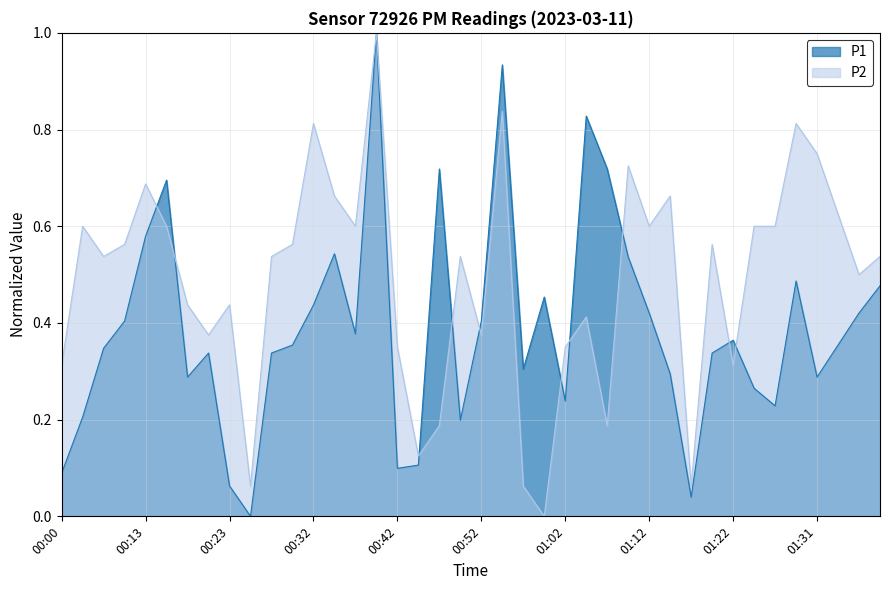

How many lines are shown in the chart?

2